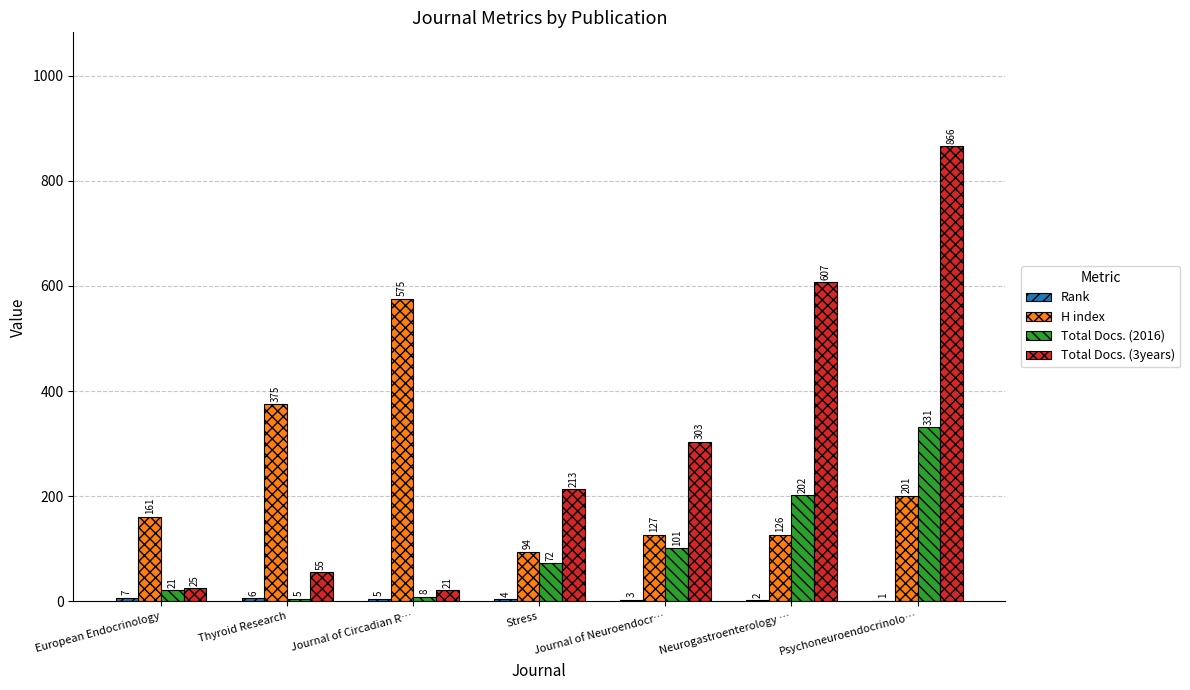

Which series has the widest spread of values?

Total Docs. (3years)